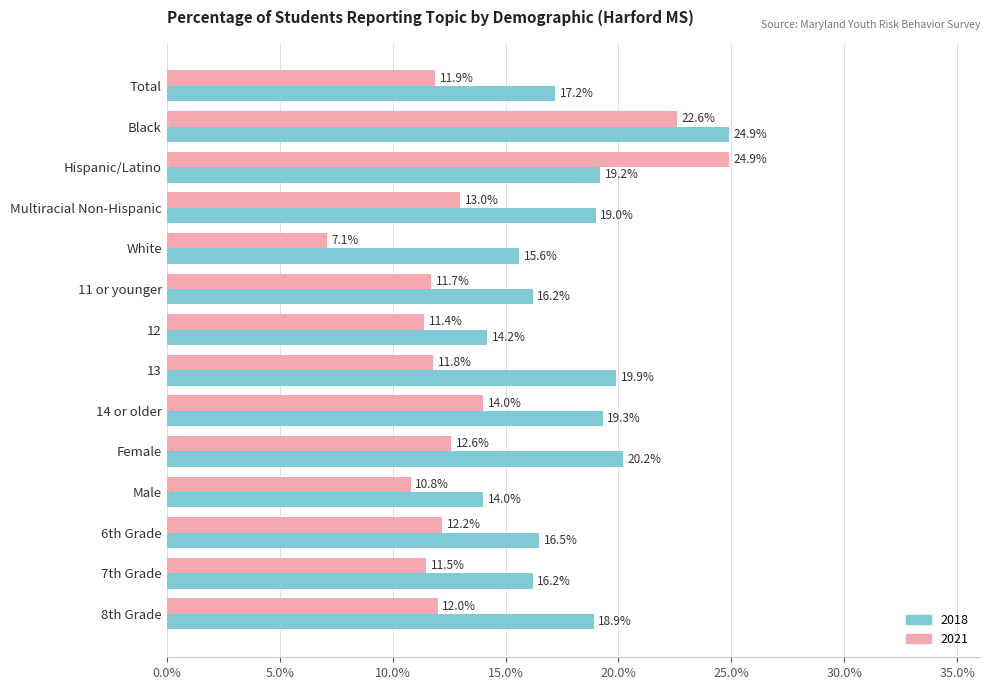

Rank the series at 6th Grade from highest to lowest value.

2018, 2021